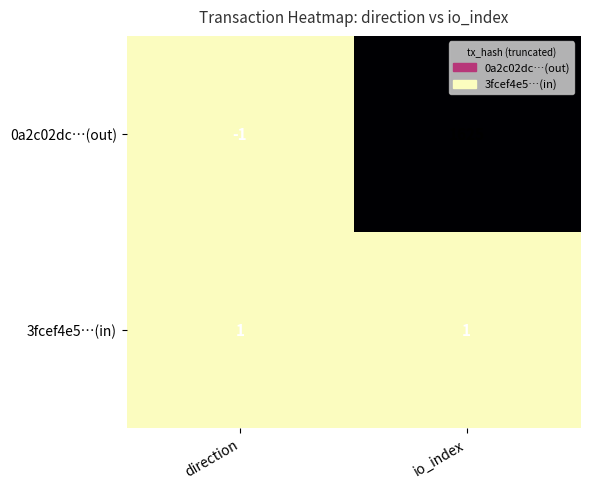

At io_index, list the series in order from largest to smallest.

0a2c02dc…(out), 3fcef4e5…(in)